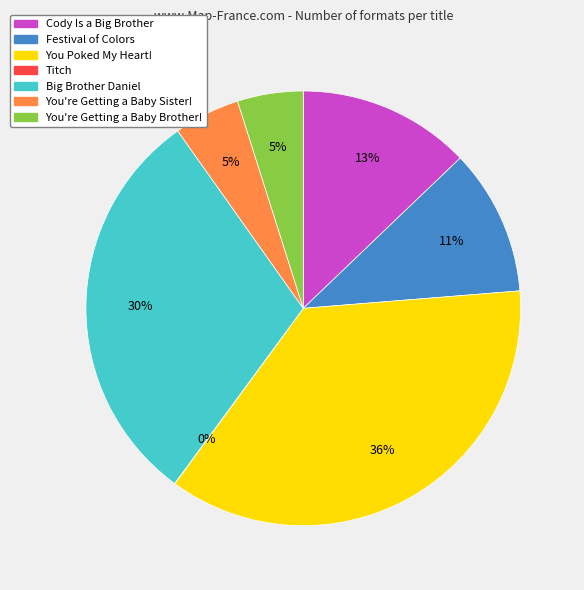

True or false: Festival of Colors accounts for 11% of the total.

True